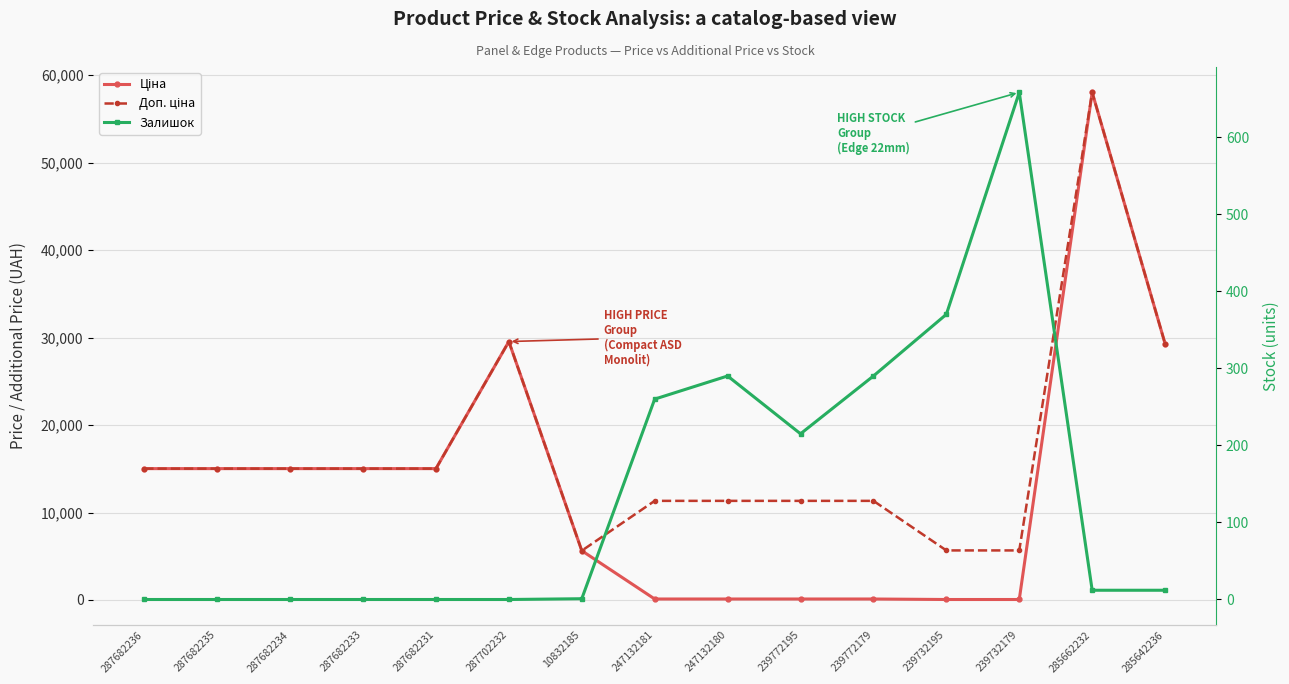

The Залишок series shows 360.6 at 287702232. True or false?

False